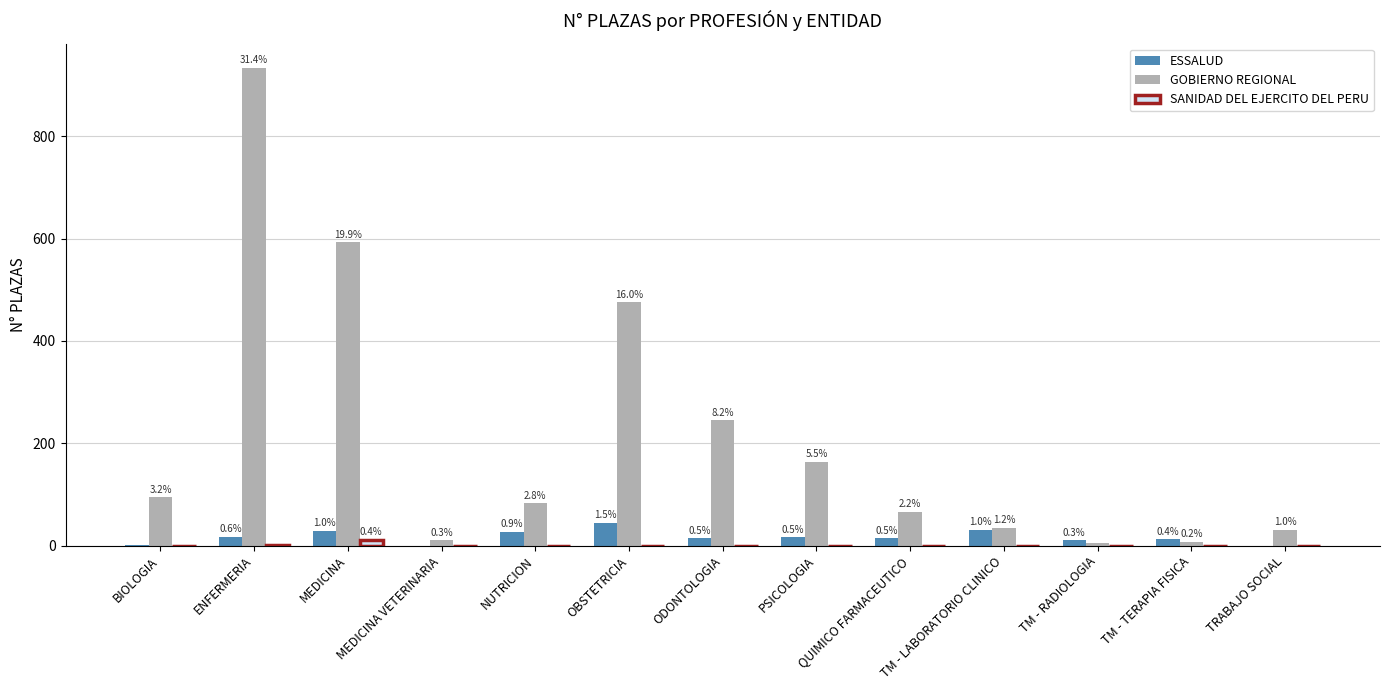

What are all the series names shown in the legend?

ESSALUD, GOBIERNO REGIONAL, SANIDAD DEL EJERCITO DEL PERU